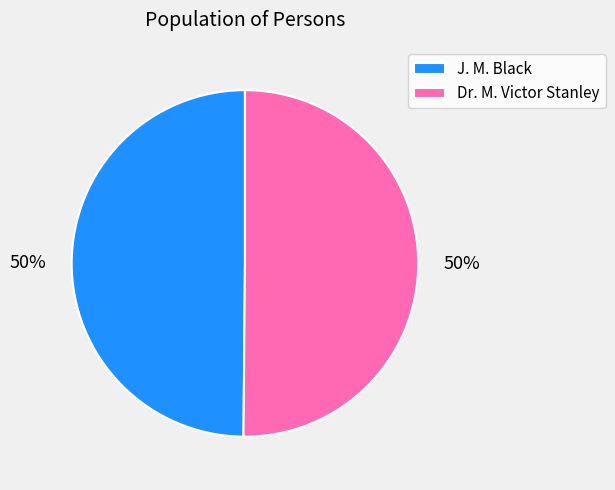

What is the ratio of the value at J. M. Black to the value at Dr. M. Victor Stanley?

1.0